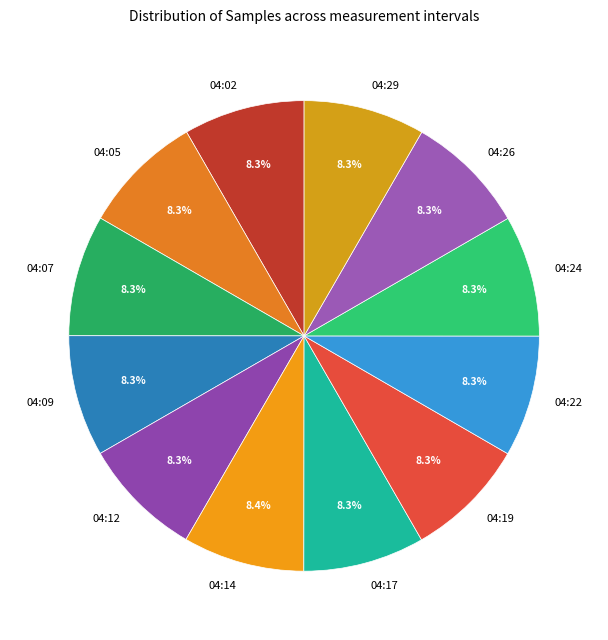

Do 04:05 and 04:14 together represent more than half of the pie?

No